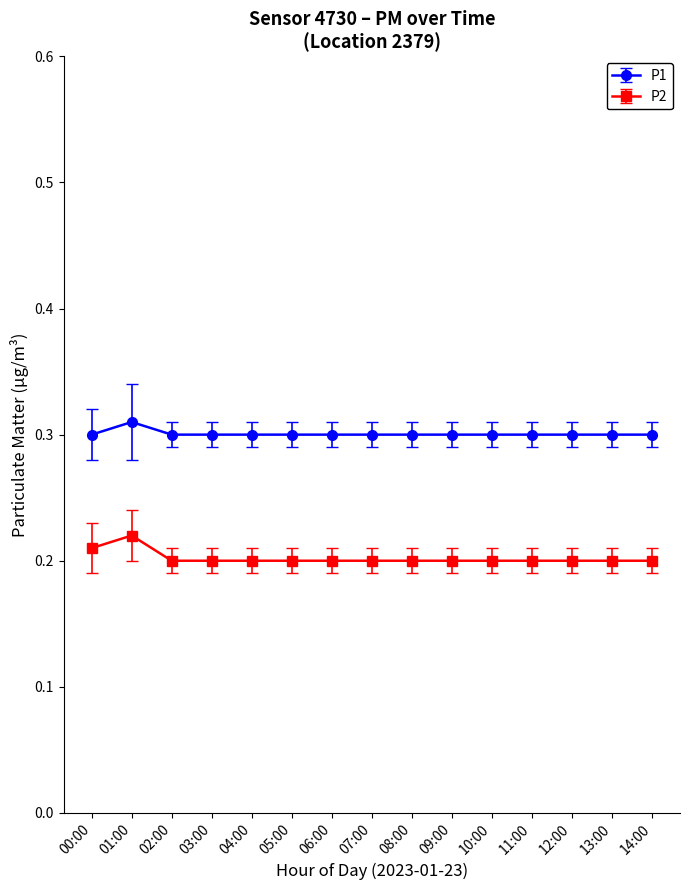

True or false: P2 and P1 cross at least once.

False